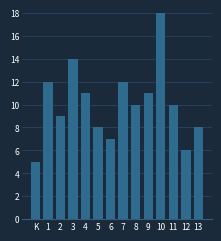

Reading left to right, list all the values displayed in this chart.

K=5	1=12	2=9	3=14	4=11	5=8	6=7	7=12	8=10	9=11	10=18	11=10	12=6	13=8